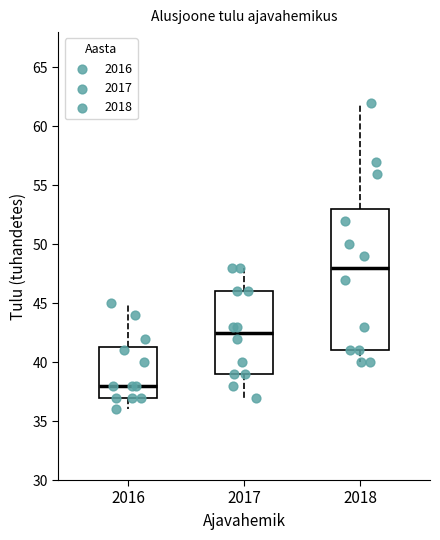

Which box has the lowest median line?

2016